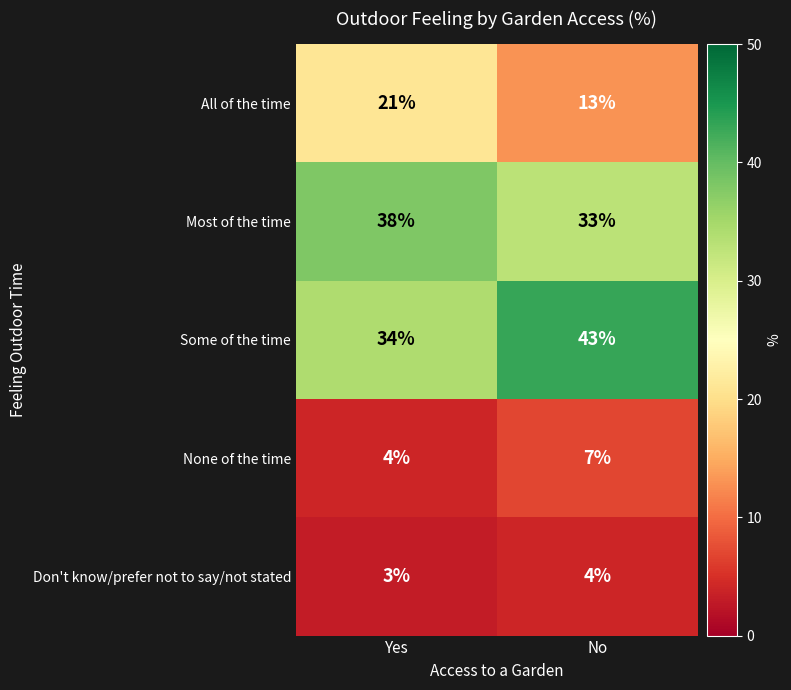

What is the sum of all Most of the time values?

71